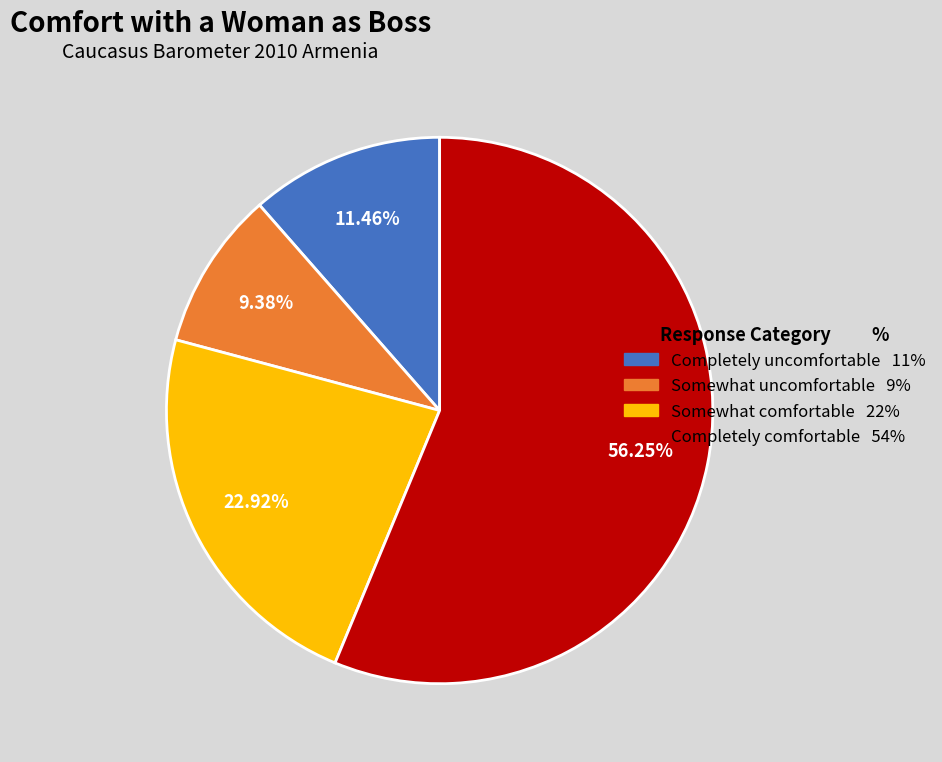

Rank the categories by value from highest to lowest.

Completely comfortable, Somewhat comfortable, Completely uncomfortable, Somewhat uncomfortable